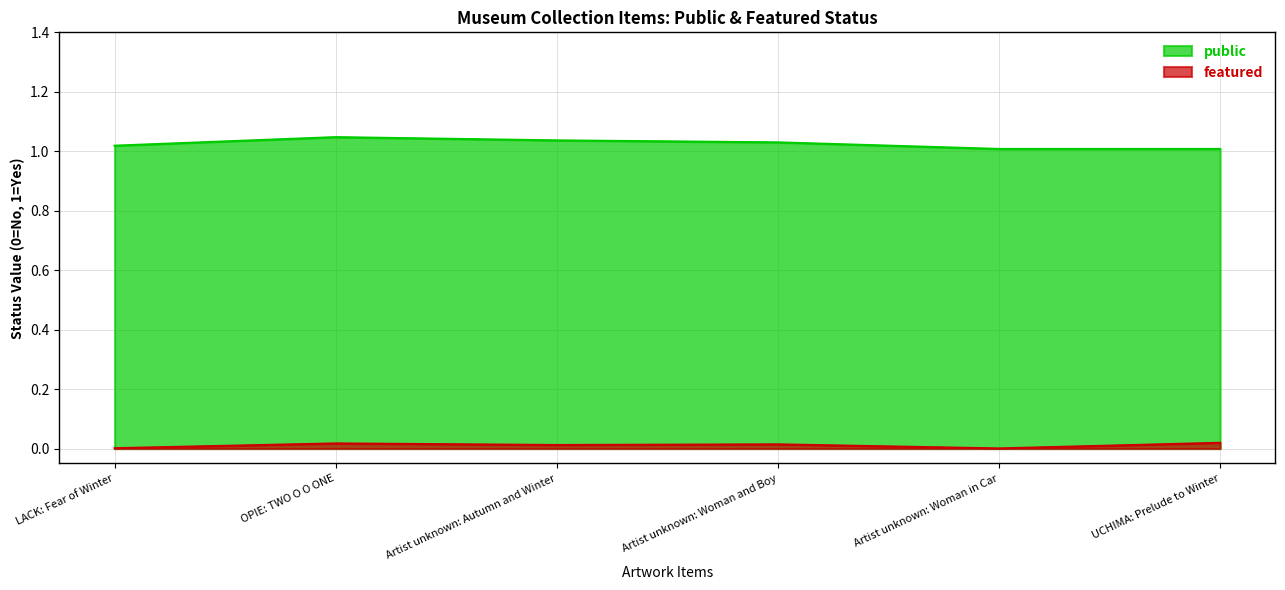

The public series shows 1 at UCHIMA: Prelude to Winter. True or false?

False